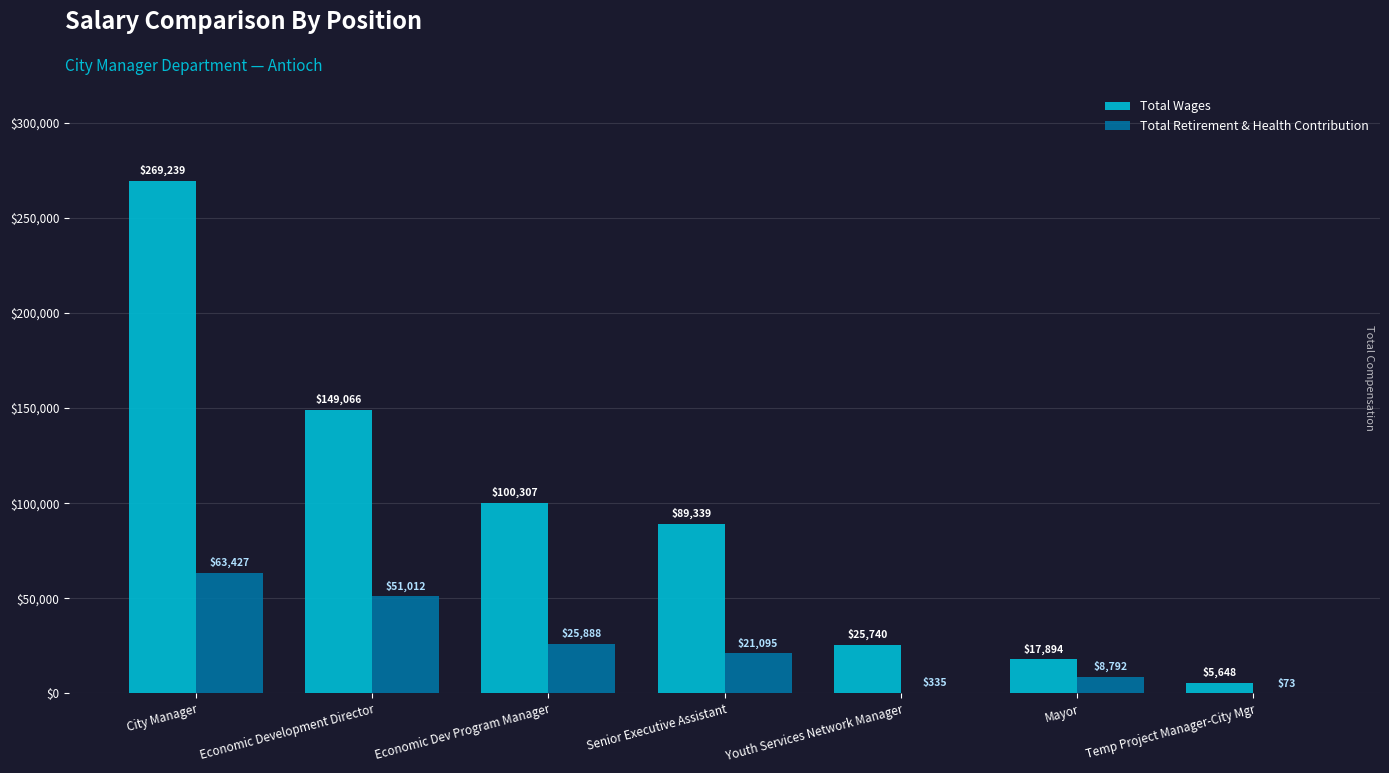

The Total Wages series shows 63006 at Economic Development Director. True or false?

False